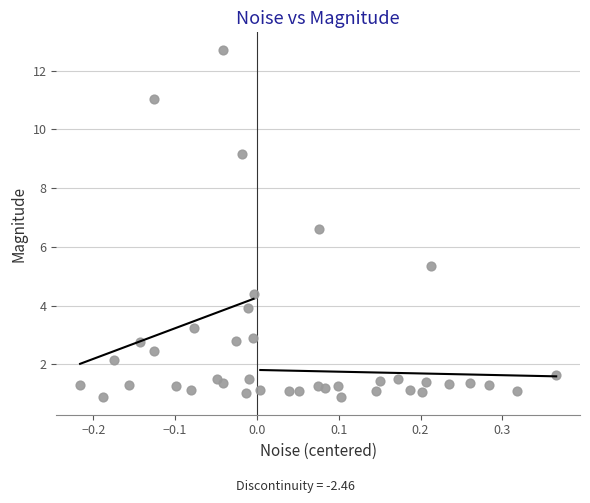

What is the range of X values (max minus min)?

0.6